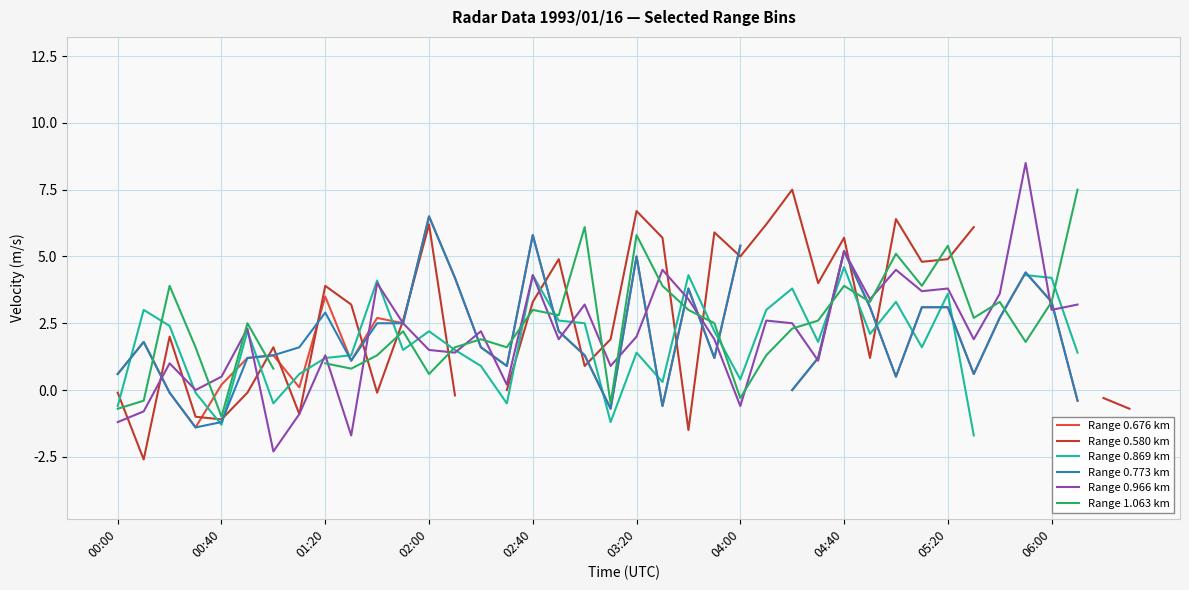

What are all the series names shown in the legend?

Range 0.676 km, Range 0.580 km, Range 0.869 km, Range 0.773 km, Range 0.966 km, Range 1.063 km